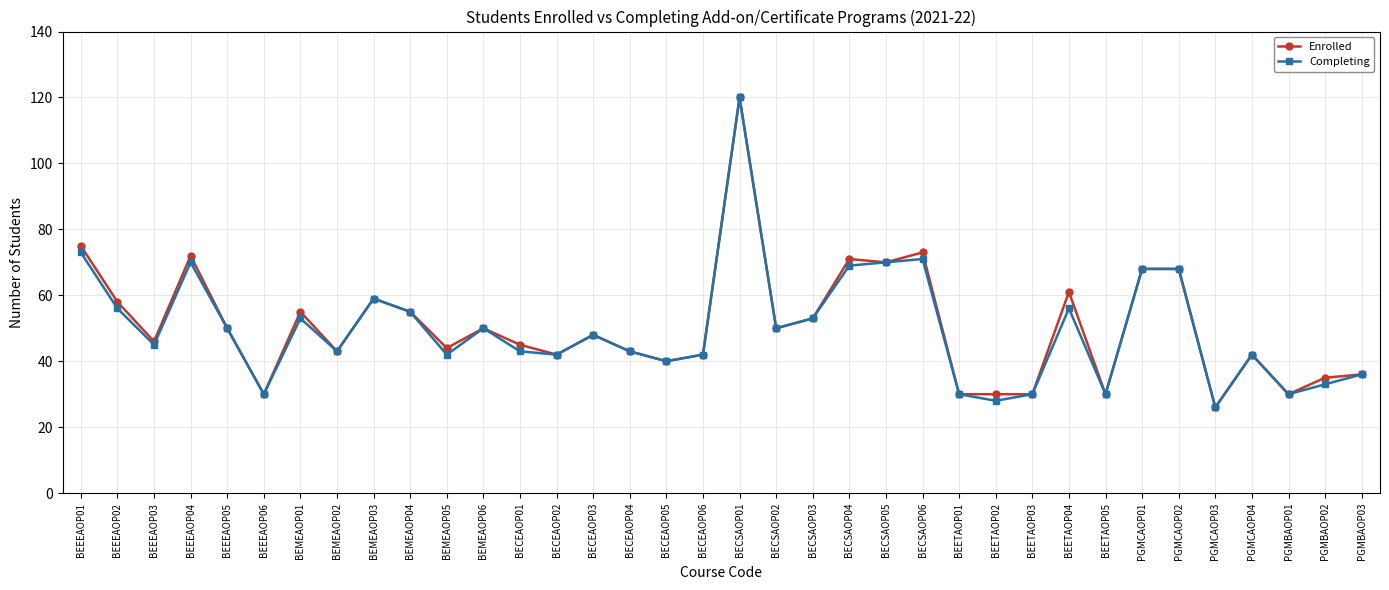

What are all the series names shown in the legend?

Enrolled, Completing